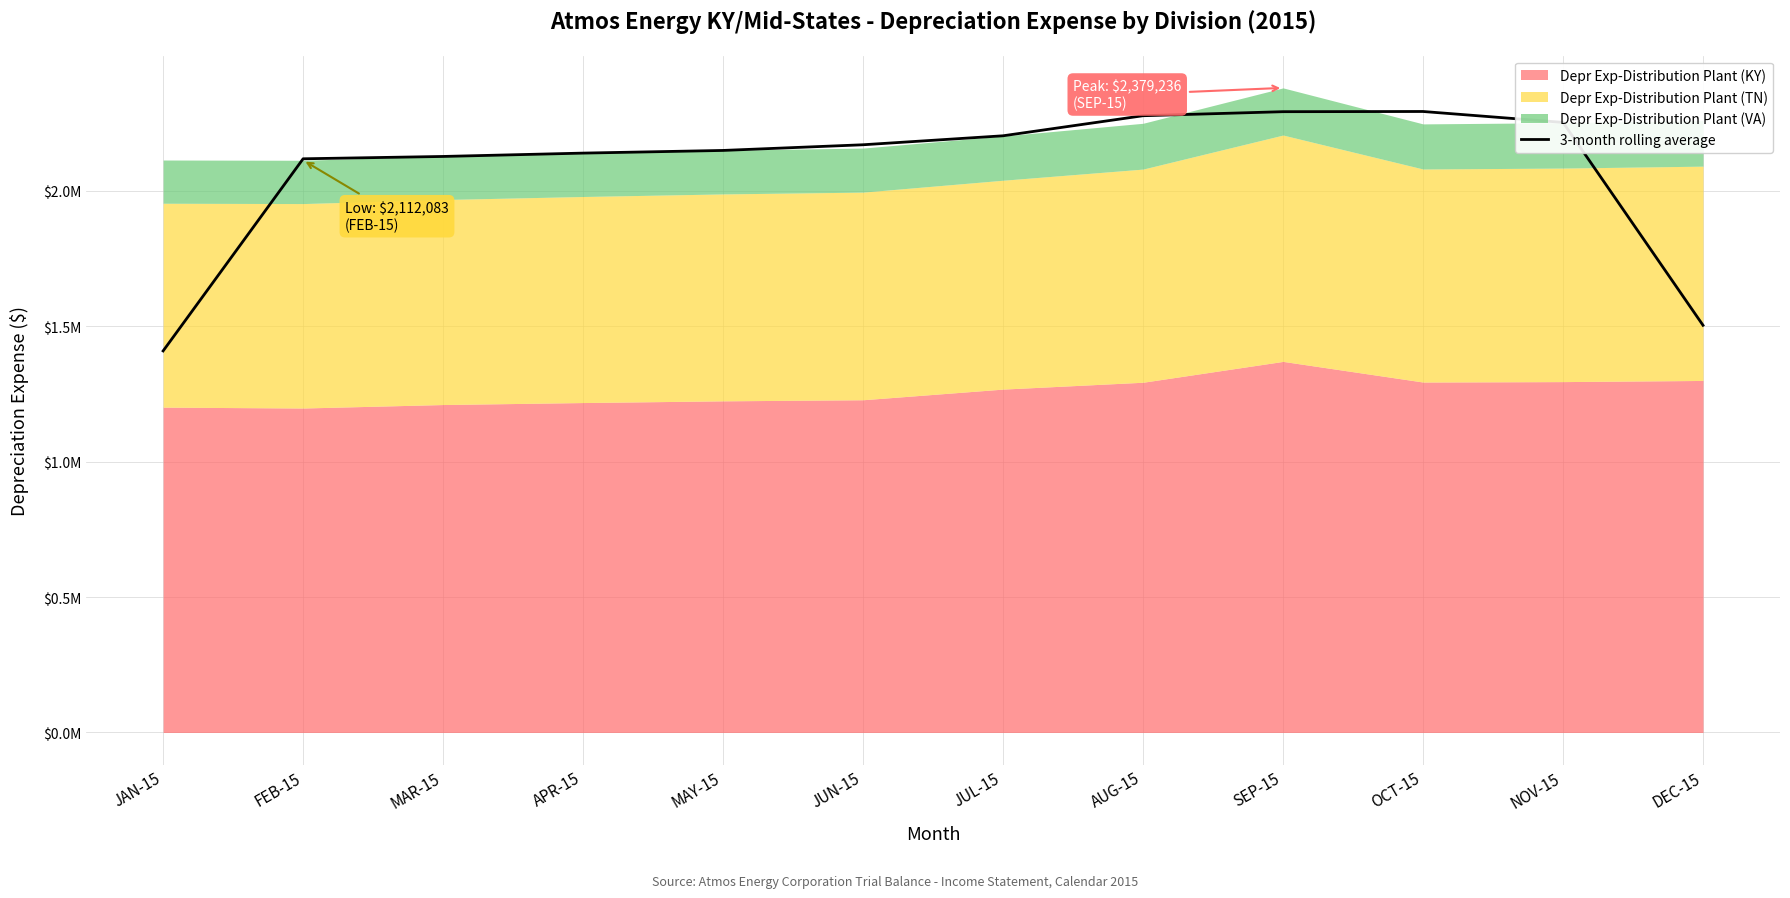

What is the change in value from JUN-15 to JUL-15?

+33138.0